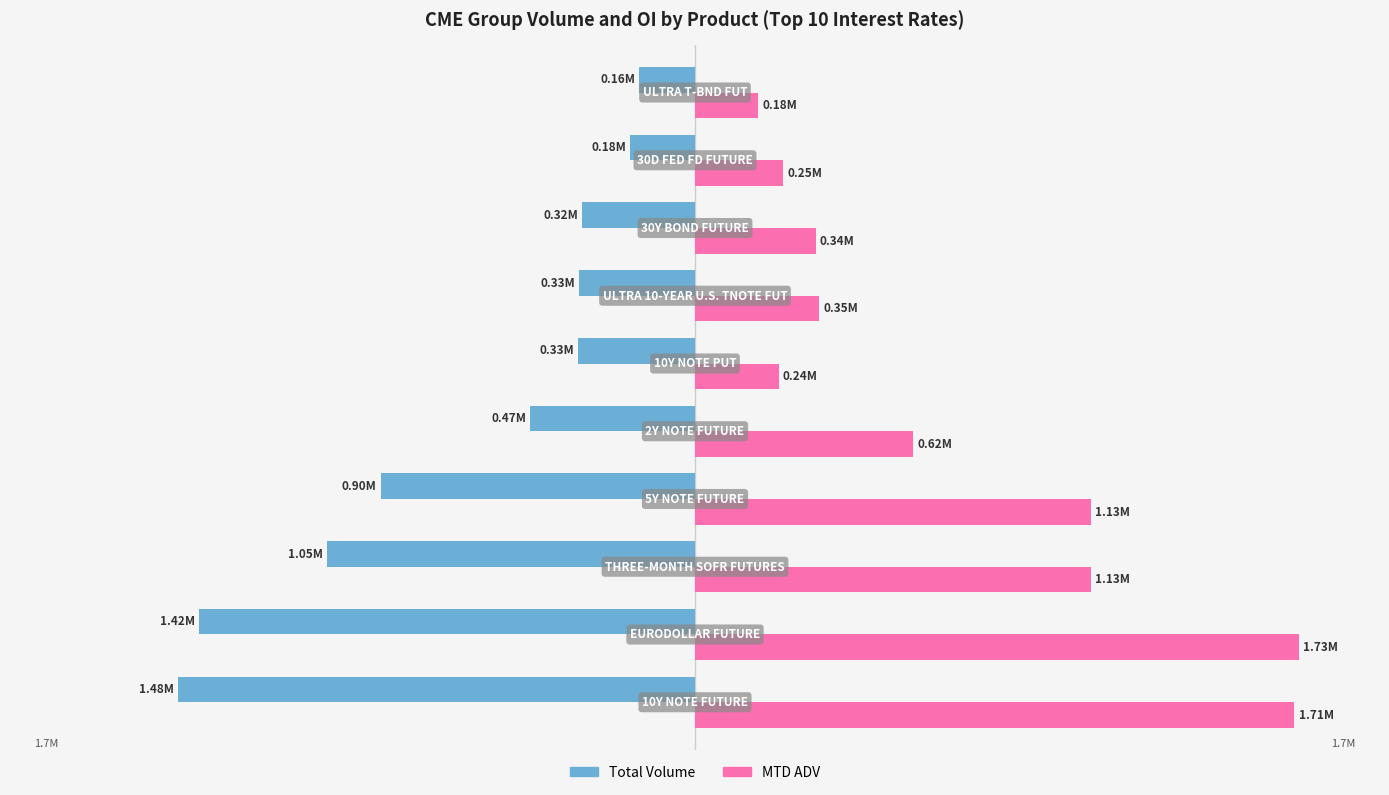

Which series has the largest range (max minus min)?

MTD ADV